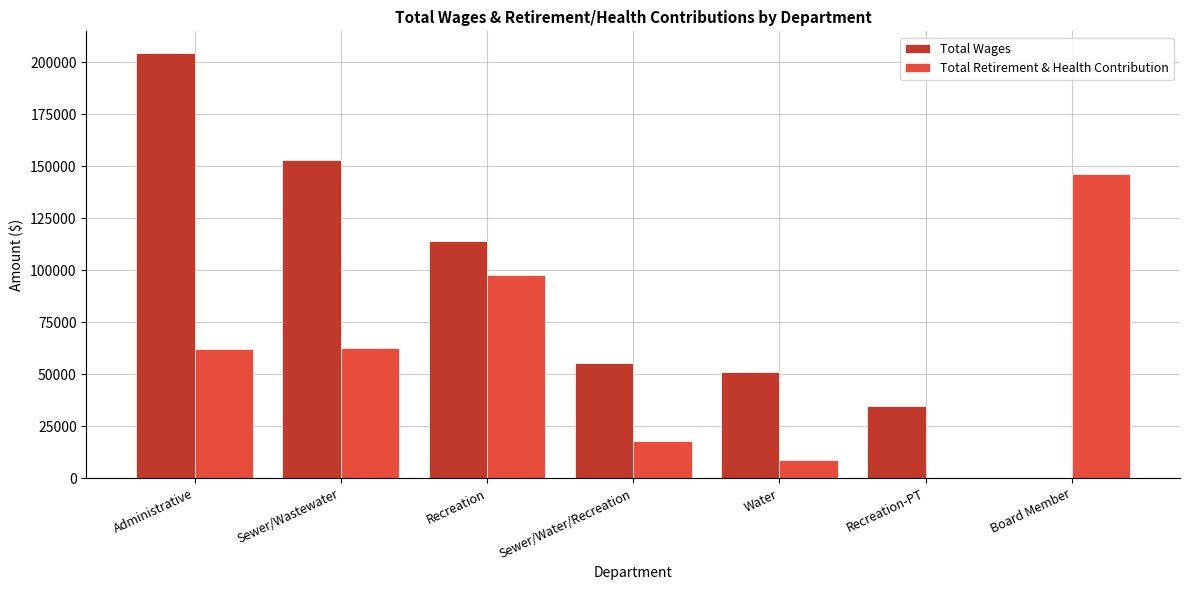

Which series changed the most between Administrative and Board Member?

Total Wages